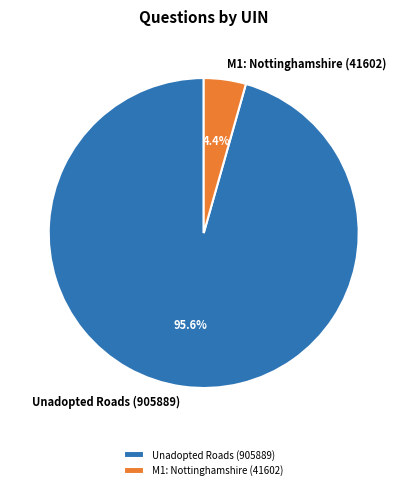

Count the number of slices in the pie.

2